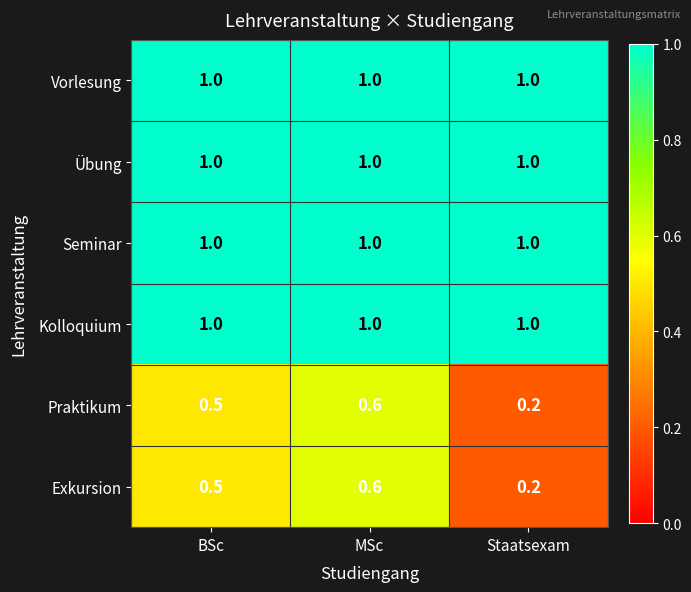

List the labels in order of Praktikum value, largest first.

MSc, BSc, Staatsexam